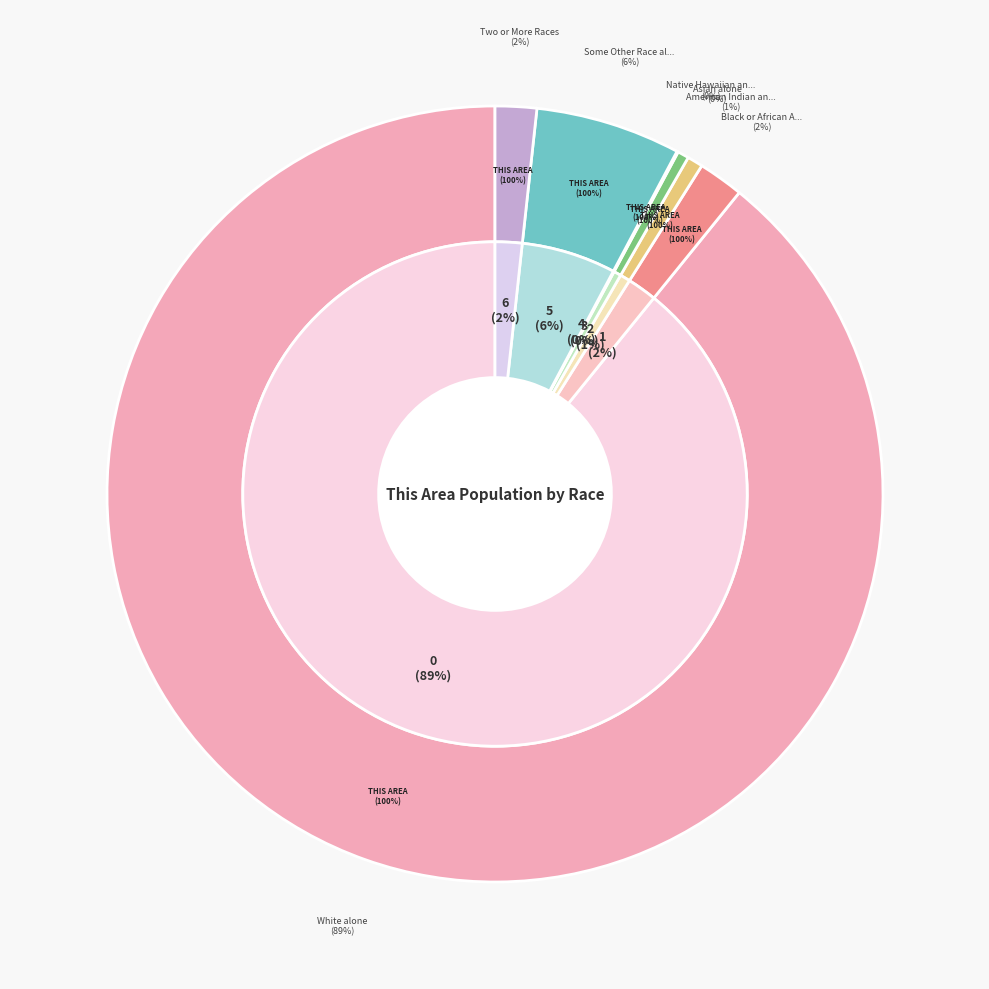

Which category has the smallest portion of the pie?

Native Hawaiian and Other Pacific